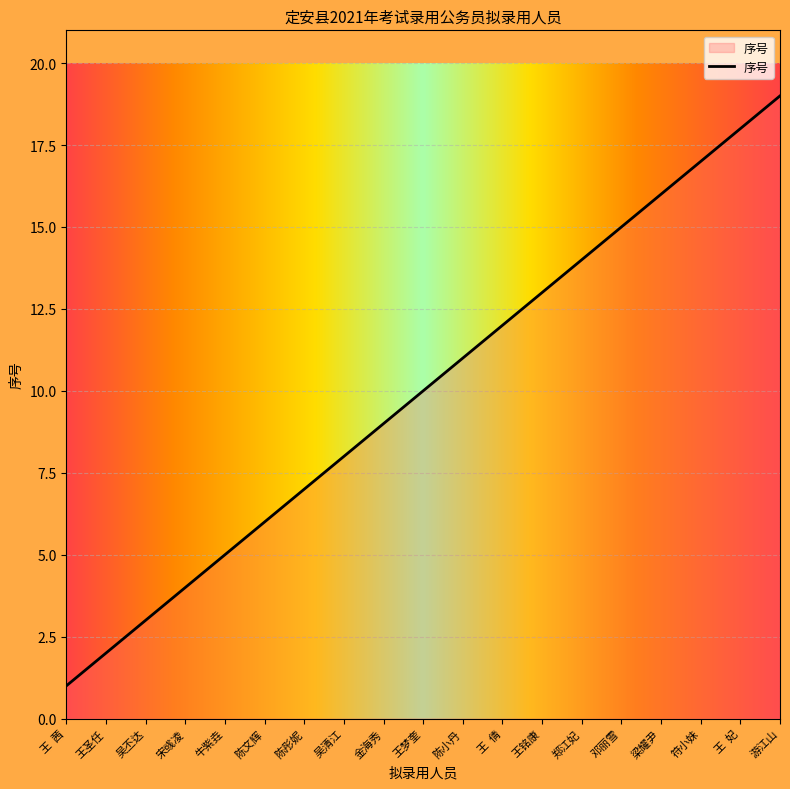

Reading right to left, what are all the values shown in this chart?

游江山=19	王  妃=18	符小妹=17	梁耀尹=16	邓丽雪=15	郑江妃=14	王铭康=13	王  倩=12	陈小丹=11	王梦奎=10	金海秀=9	吴清江=8	陈彤妮=7	陈文辉=6	牛紫垚=5	宋彧凌=4	吴丕达=3	王圣任=2	王  茜=1